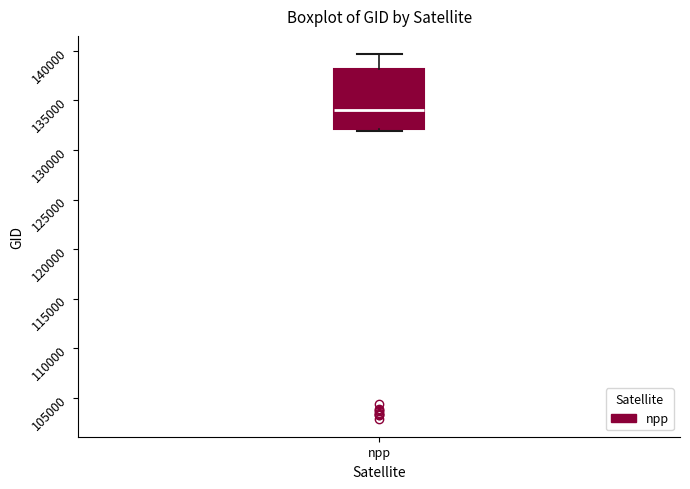

Where does the upper whisker of the box for npp end on the y-axis? The values are not printed on the chart, so give them approximately, as read against the axis.

139500